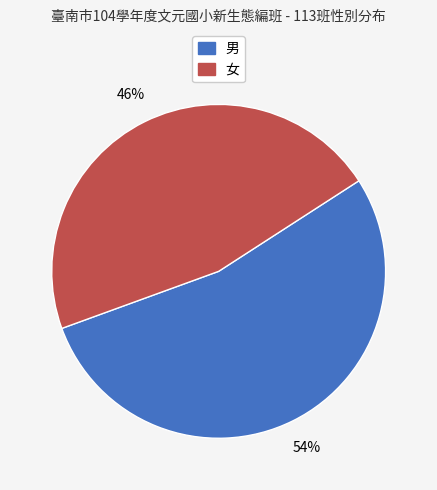

Combined, do 女 and 男 account for over 50%?

Yes